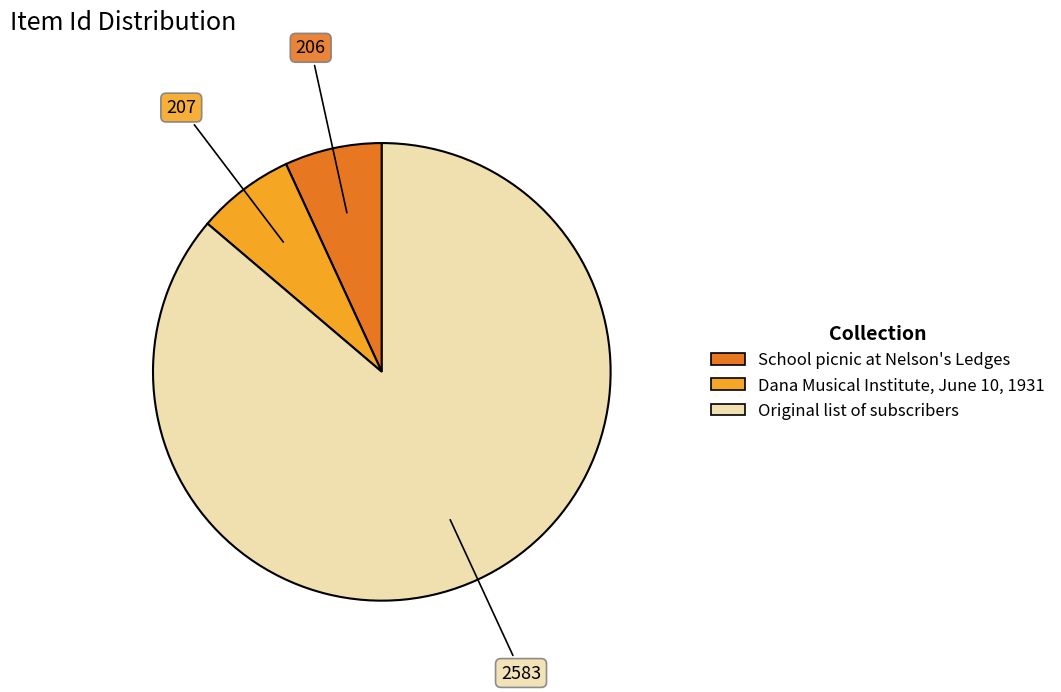

Does Original list of subscribers represent more than half of the total?

Yes